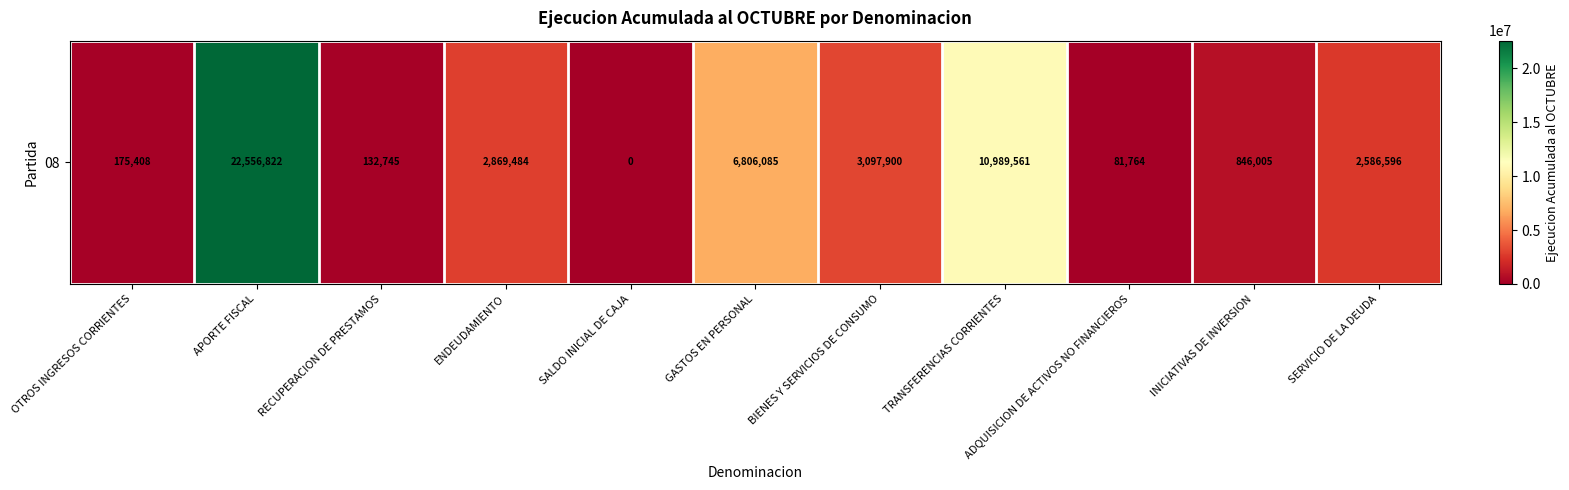

List the labels in order of value, smallest first.

SALDO INICIAL DE CAJA, ADQUISICION DE ACTIVOS NO FINANCIEROS, RECUPERACION DE PRESTAMOS, OTROS INGRESOS CORRIENTES, INICIATIVAS DE INVERSION, SERVICIO DE LA DEUDA, ENDEUDAMIENTO, BIENES Y SERVICIOS DE CONSUMO, GASTOS EN PERSONAL, TRANSFERENCIAS CORRIENTES, APORTE FISCAL